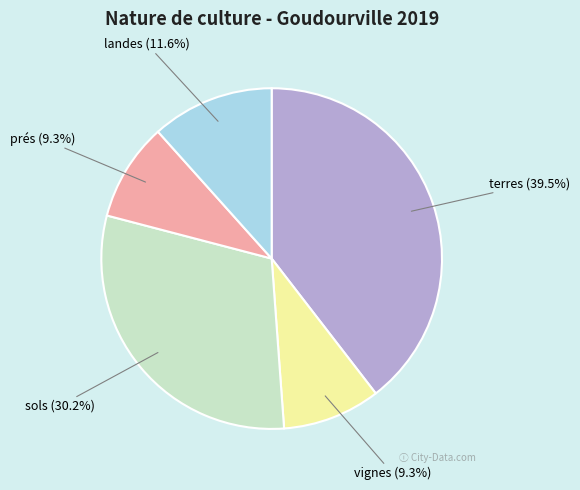

What percentage do landes and prés together represent?

20.9%